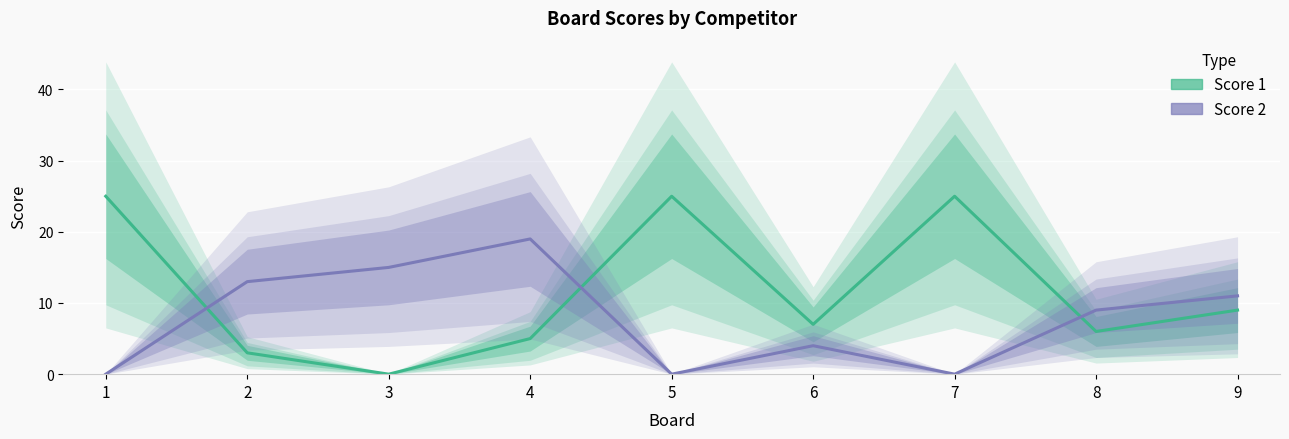

How many intersections are there between Score 1 and Score 2?

3